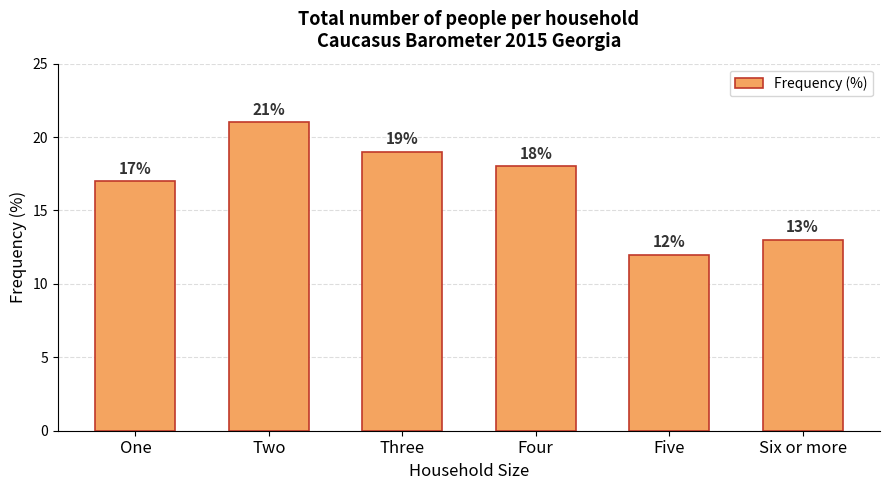

True or false: the data shows 18 at Four.

True